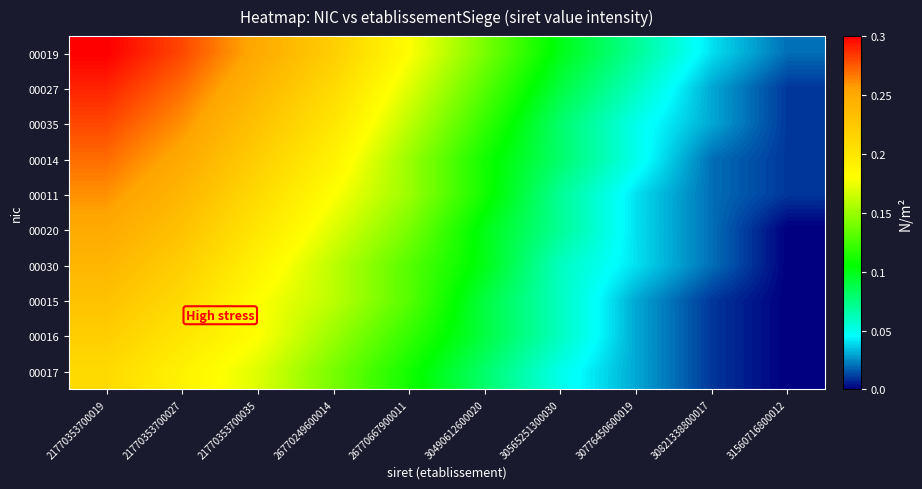

Reading left to right, transcribe all the data shown in this chart.

00019: 21770353700019=0.3	21770353700027=0.3	21770353700035=0.2	26770249600014=0.2	26770667900011=0.2	30490612600020=0.1	30565251300030=0.1	30776450600019=0.1	30821338800017=0.0	31560716800012=0.0
00027: 21770353700019=0.3	21770353700027=0.3	21770353700035=0.2	26770249600014=0.2	26770667900011=0.2	30490612600020=0.1	30565251300030=0.1	30776450600019=0.1	30821338800017=0.0	31560716800012=0.0
00035: 21770353700019=0.3	21770353700027=0.3	21770353700035=0.2	26770249600014=0.2	26770667900011=0.2	30490612600020=0.1	30565251300030=0.1	30776450600019=0.1	30821338800017=0.0	31560716800012=0.0
00014: 21770353700019=0.3	21770353700027=0.2	21770353700035=0.2	26770249600014=0.2	26770667900011=0.1	30490612600020=0.1	30565251300030=0.1	30776450600019=0.1	30821338800017=0.0	31560716800012=0.0
00011: 21770353700019=0.3	21770353700027=0.2	21770353700035=0.2	26770249600014=0.2	26770667900011=0.1	30490612600020=0.1	30565251300030=0.1	30776450600019=0.0	30821338800017=0.0	31560716800012=0.0
00020: 21770353700019=0.2	21770353700027=0.2	21770353700035=0.2	26770249600014=0.2	26770667900011=0.1	30490612600020=0.1	30565251300030=0.1	30776450600019=0.0	30821338800017=0.0	31560716800012=0.0
00030: 21770353700019=0.2	21770353700027=0.2	21770353700035=0.2	26770249600014=0.2	26770667900011=0.1	30490612600020=0.1	30565251300030=0.1	30776450600019=0.0	30821338800017=0.0	31560716800012=0.0
00015: 21770353700019=0.2	21770353700027=0.2	21770353700035=0.2	26770249600014=0.2	26770667900011=0.1	30490612600020=0.1	30565251300030=0.1	30776450600019=0.0	30821338800017=0.0	31560716800012=0.0
00016: 21770353700019=0.2	21770353700027=0.2	21770353700035=0.2	26770249600014=0.1	26770667900011=0.1	30490612600020=0.1	30565251300030=0.1	30776450600019=0.0	30821338800017=0.0	31560716800012=0.0
00017: 21770353700019=0.2	21770353700027=0.2	21770353700035=0.2	26770249600014=0.1	26770667900011=0.1	30490612600020=0.1	30565251300030=0.1	30776450600019=0.0	30821338800017=0.0	31560716800012=0.0